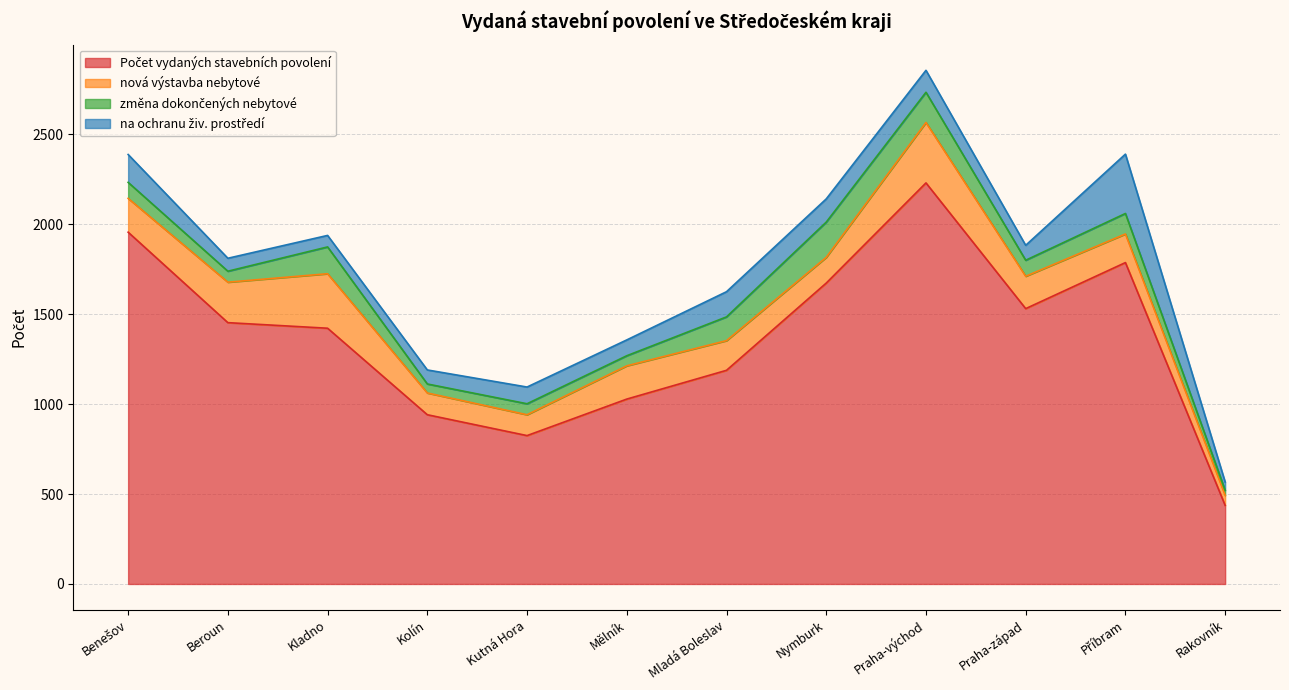

Where is the first local maximum for Počet vydaných stavebních povolení?

Praha-východ